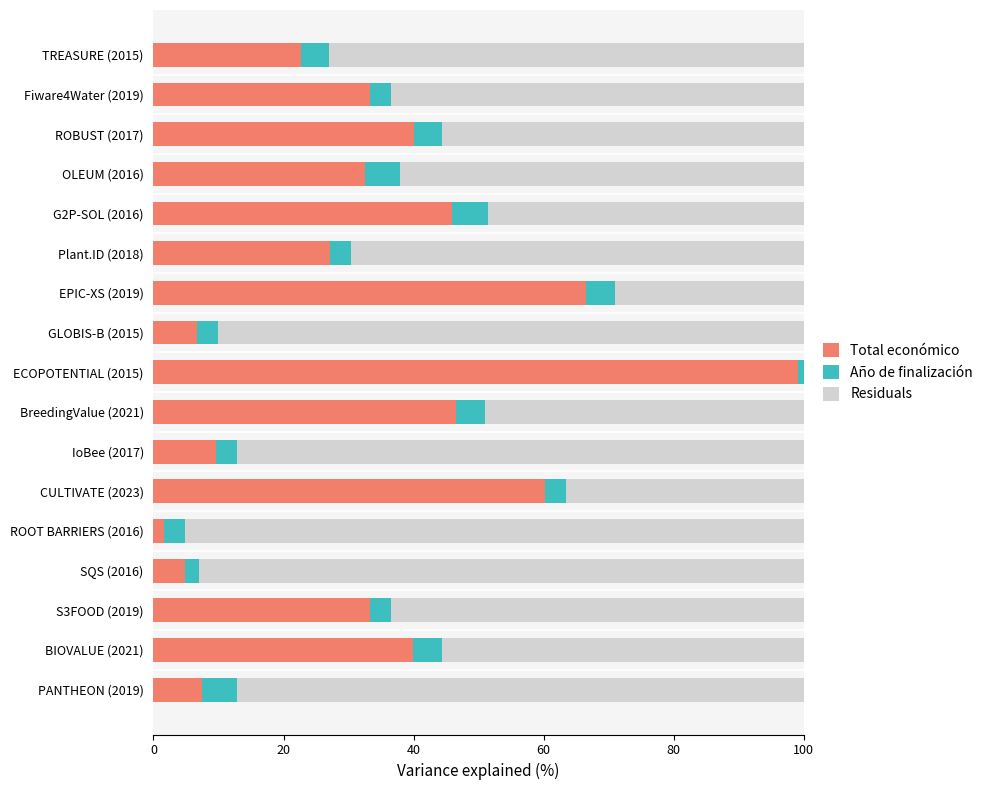

At how many categories does at least one series exceed 30?

17